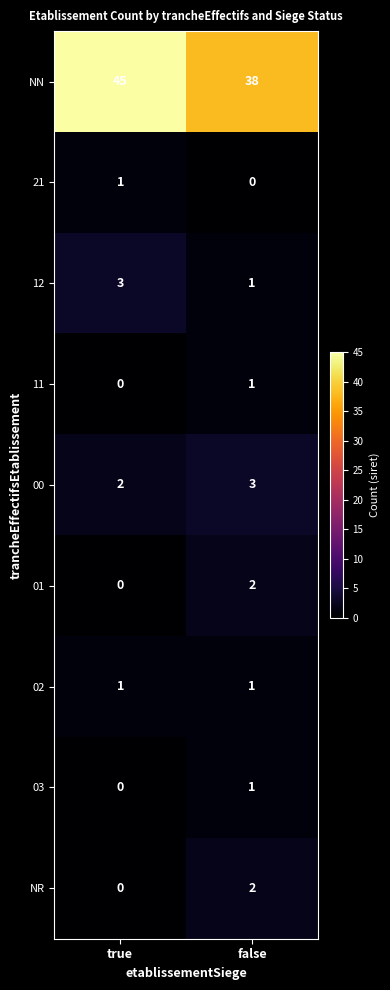

List the labels in order of 11 value, largest first.

false, true